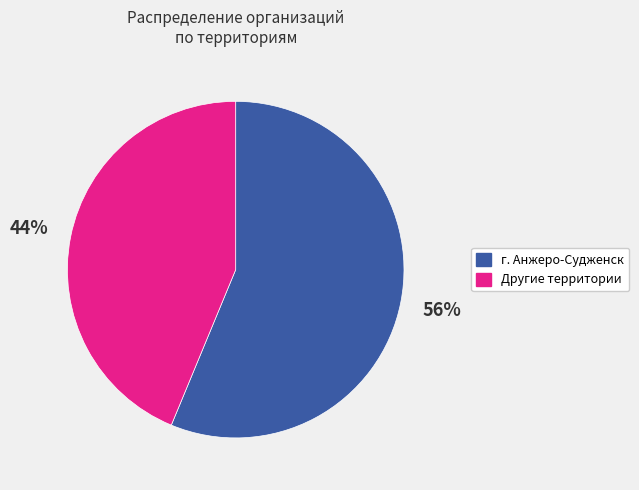

Is it true that г. Анжеро-Судженск is 67% of the pie?

False